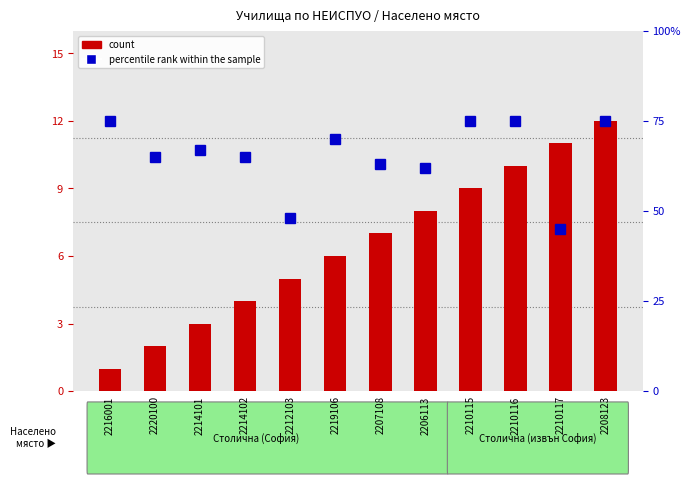

What position from the right is 2206113?

5